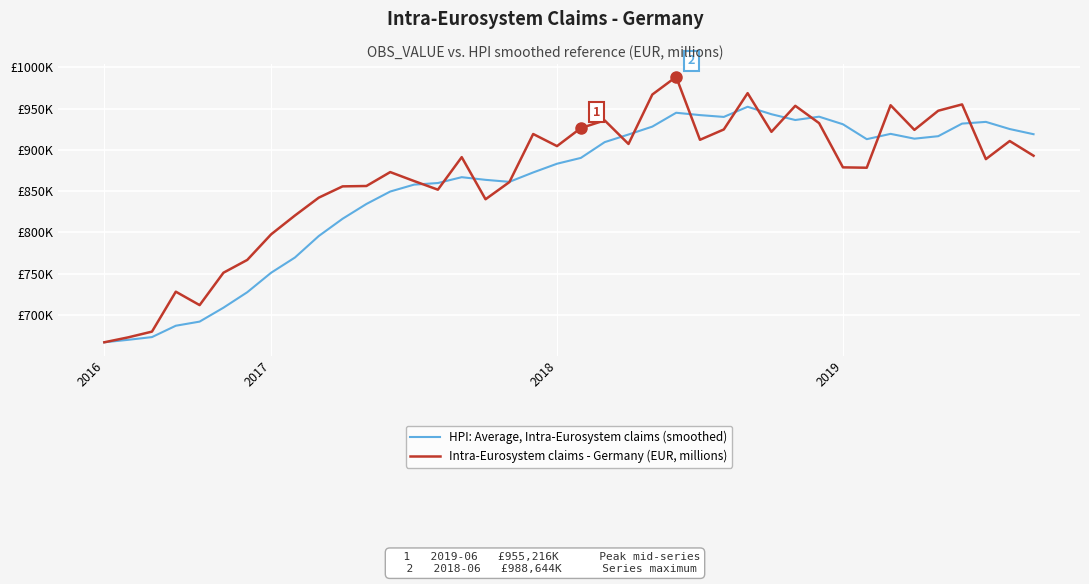

In HPI: Average, Intra-Eurosystem claims (smoothed), how many points are lower than both neighbors (excluding endpoints)?

5